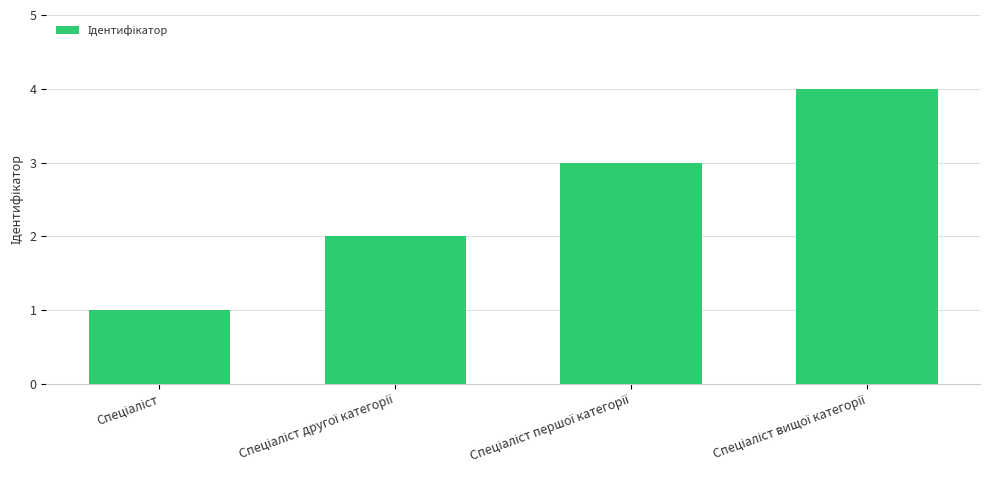

How many values are between 2 and 4?

3